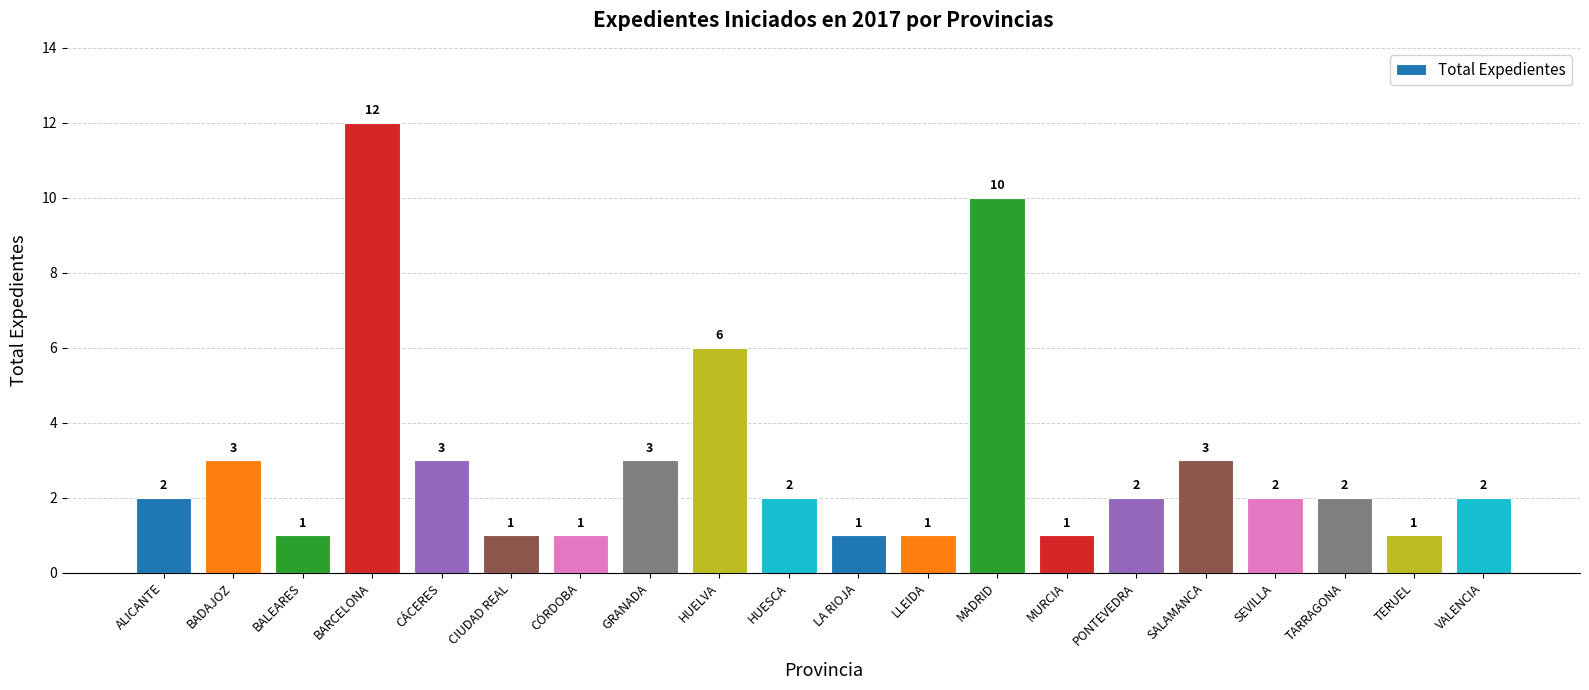

What position from the right is CIUDAD REAL?

15